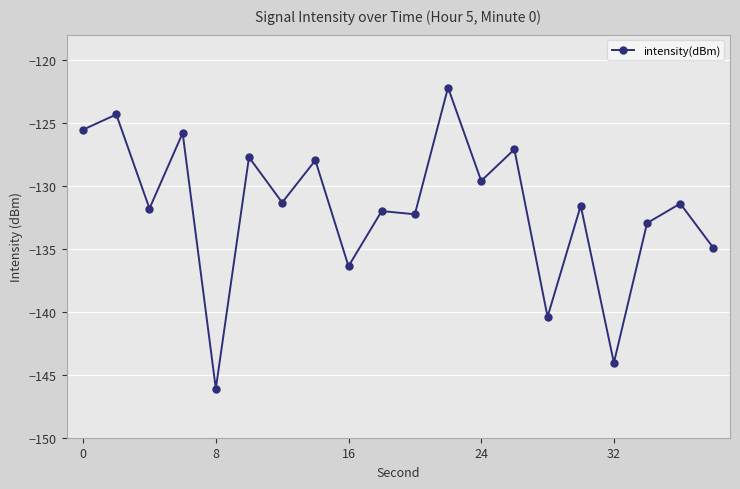

What is the value of the 9th point from the left?

-136.4